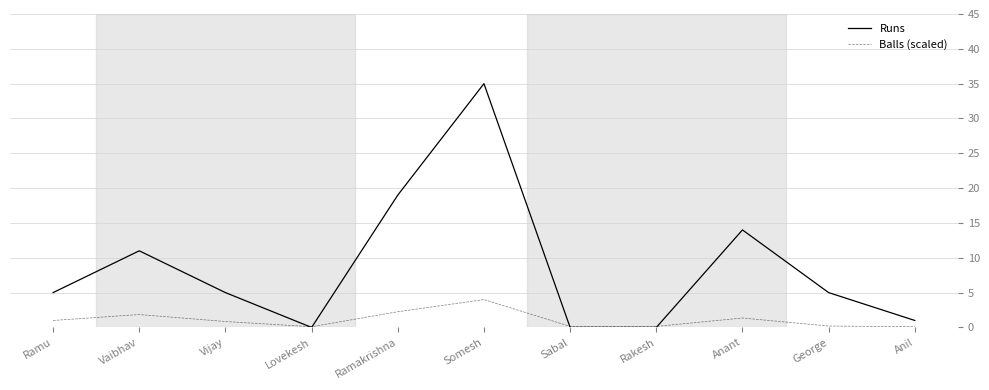

List the series in order of their peak value, lowest first.

Balls (scaled), Runs